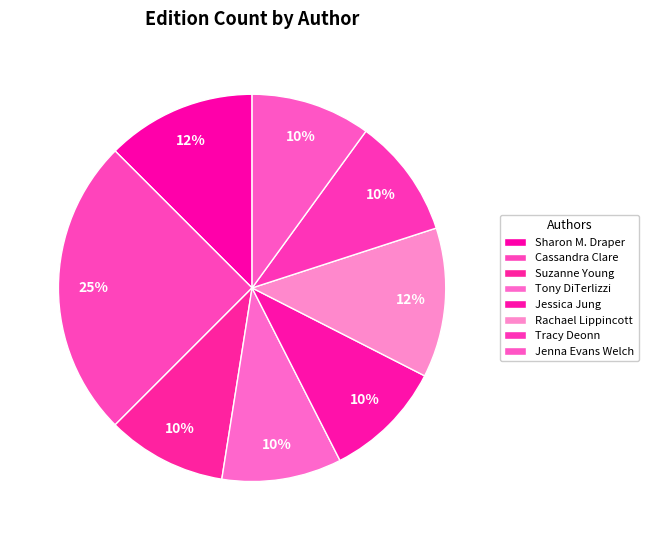

How many slices are in this pie chart?

8